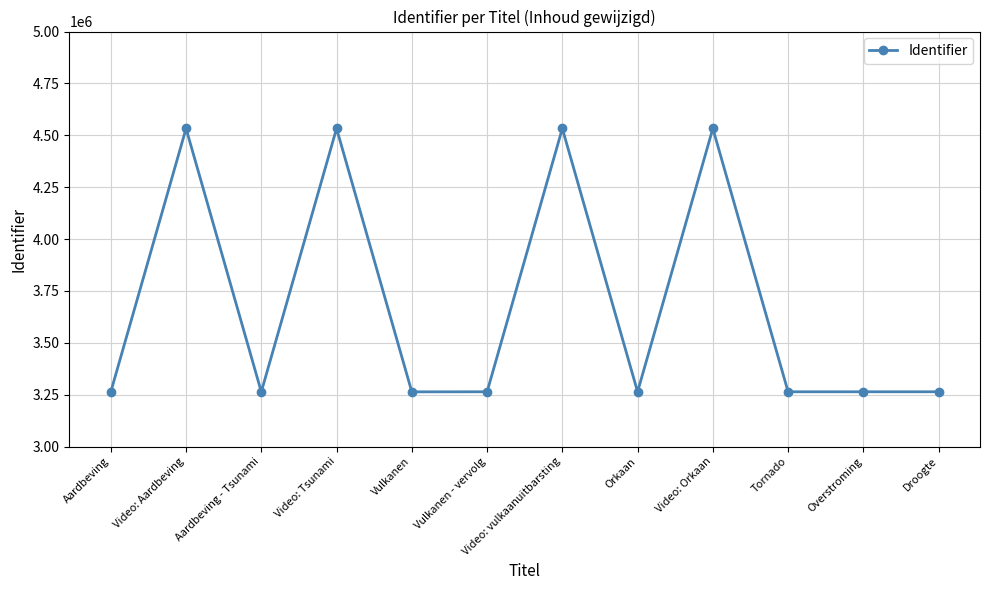

What is the ratio of the value at Overstroming to the value at Video: Orkaan?

0.7